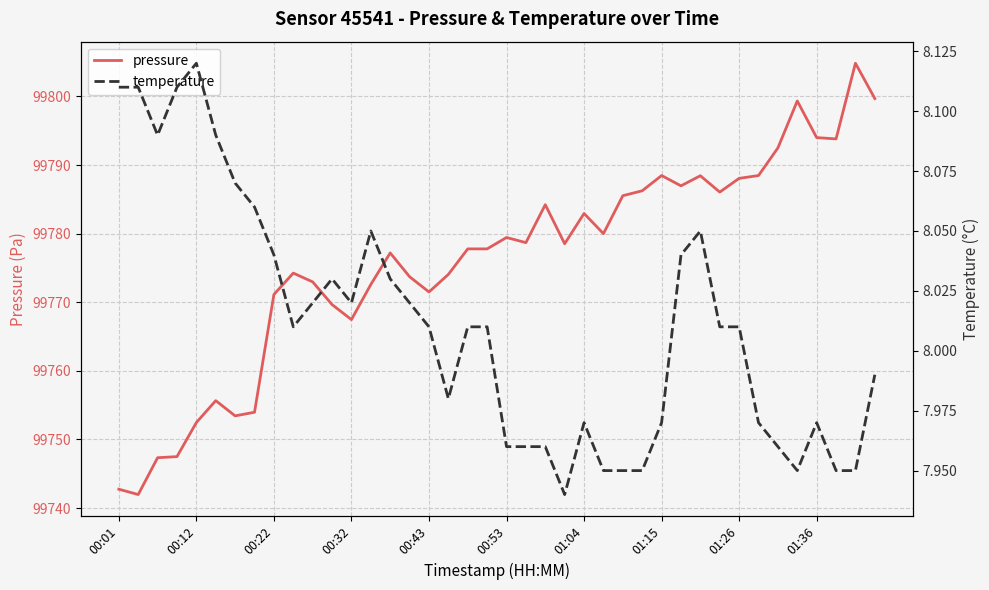

Rank the series by their maximum value, from highest to lowest.

pressure, temperature